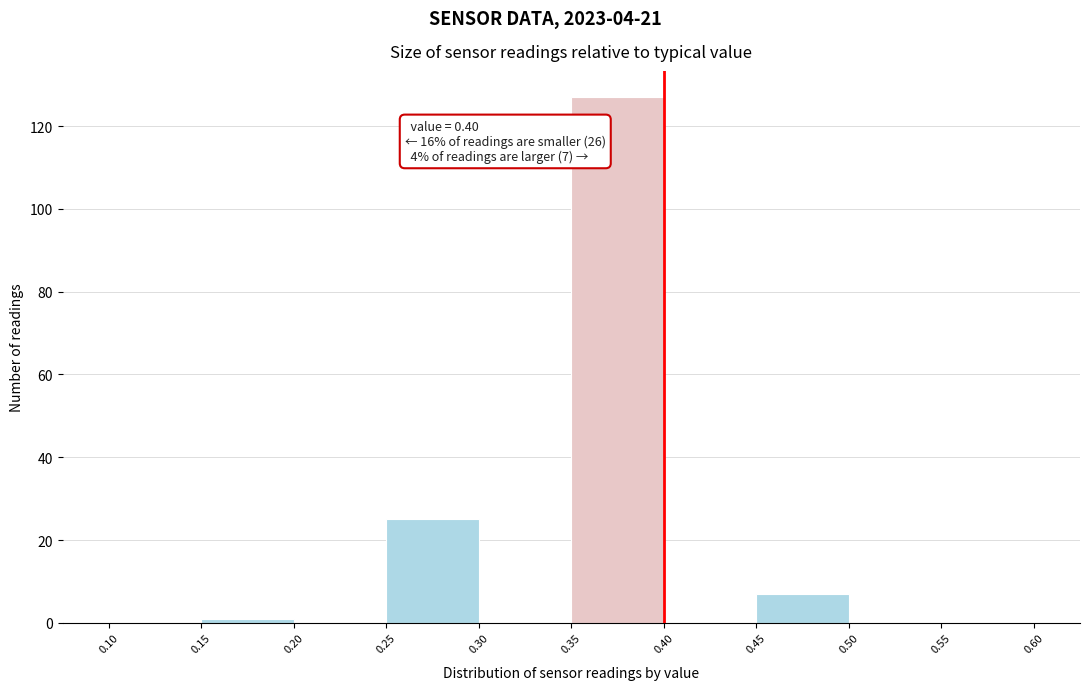

Over which range of the x-axis is the bar tallest?

0.35 to 0.40